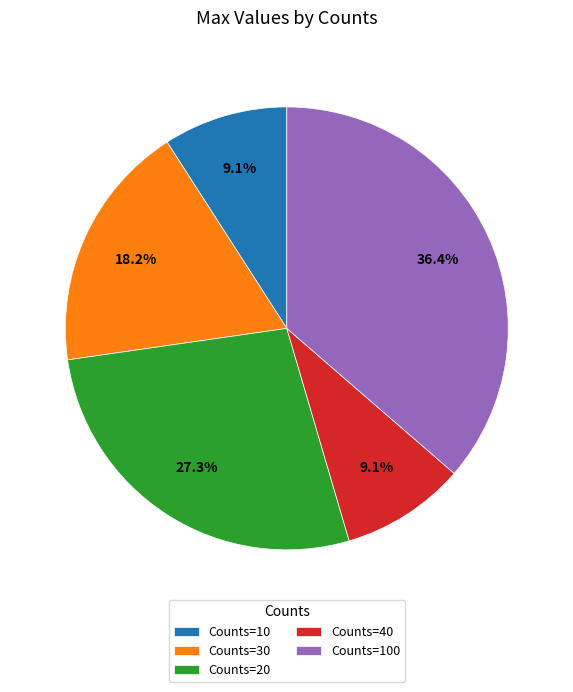

Is there a majority slice in this chart?

No